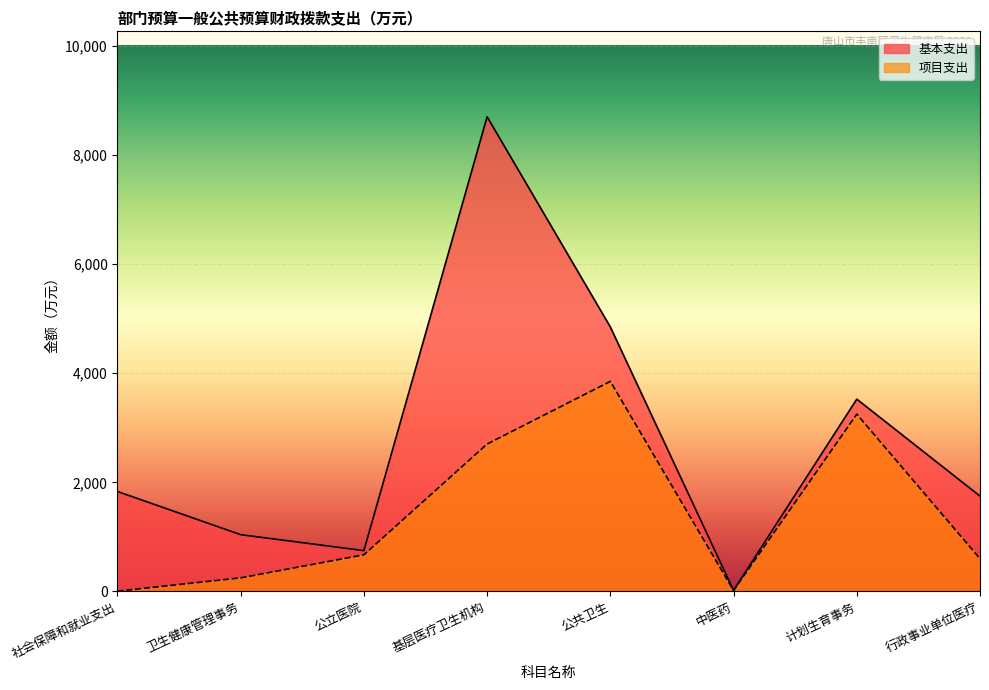

What is the average value of the 项目支出 series?

1417.9